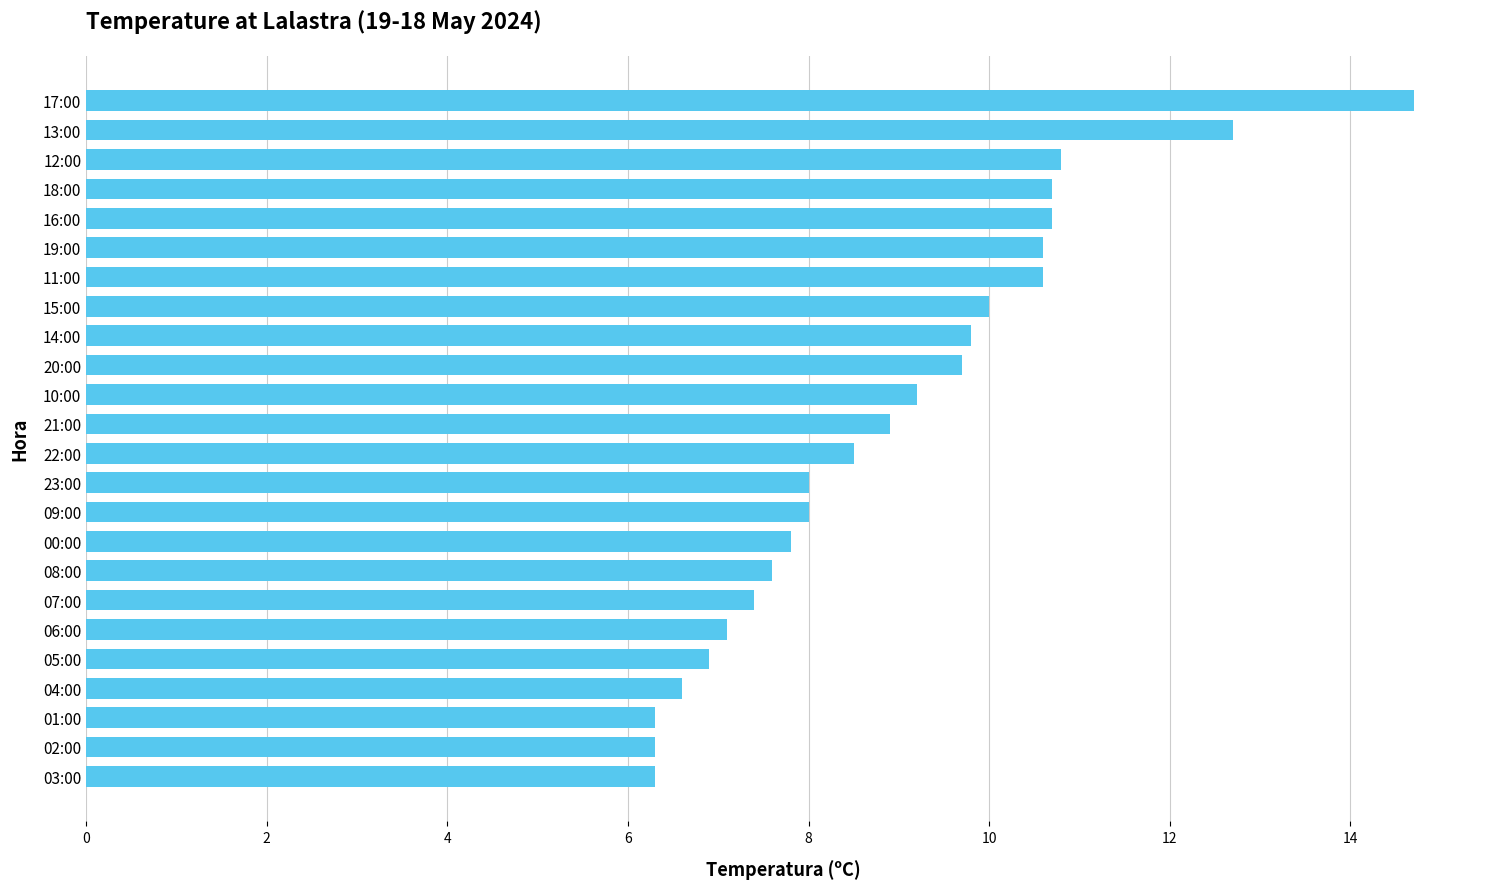

True or false: the data shows 8.0 at 09:00.

True